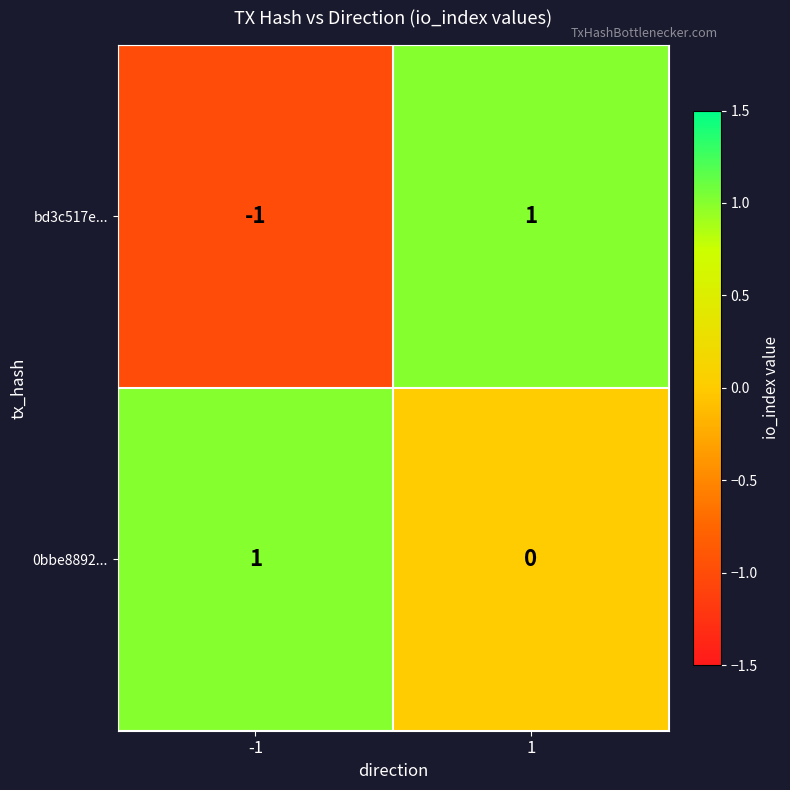

Reading left to right, transcribe all the data shown in this chart.

bd3c517e...: -1	1
0bbe8892...: 1	0